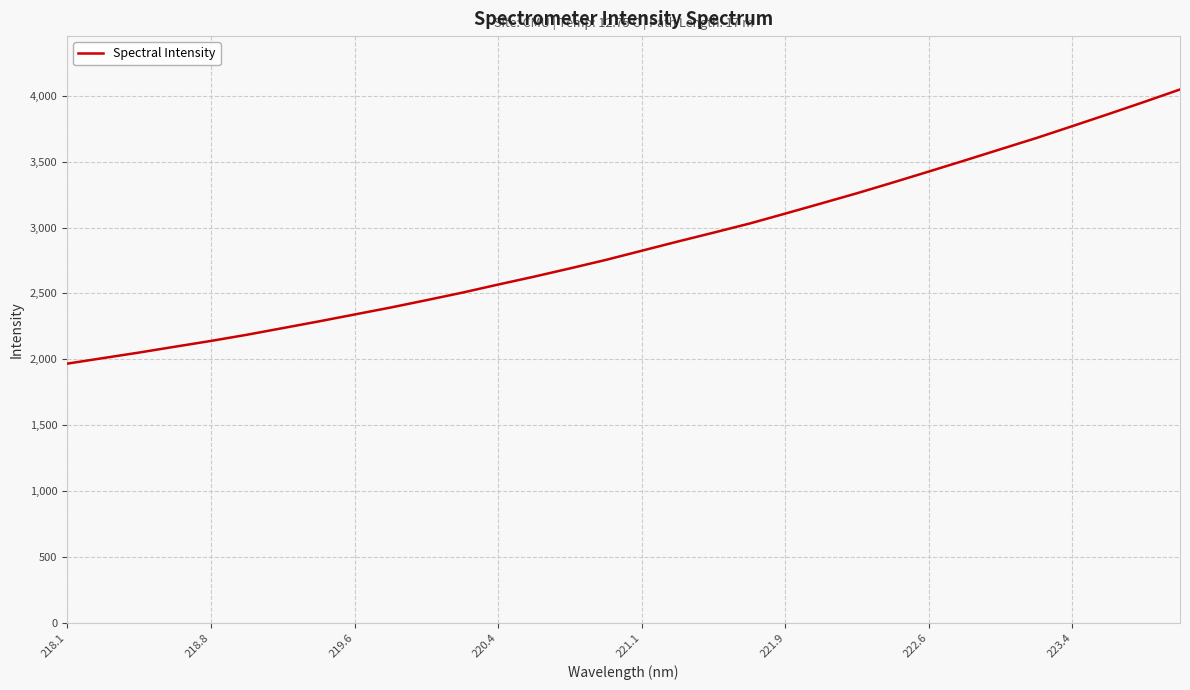

What is the difference between the maximum and minimum values?

2080.1